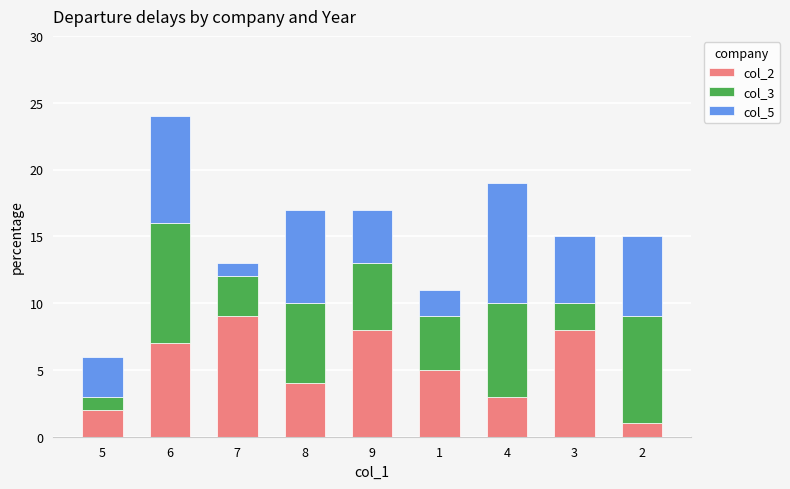

How many categories are shown in the chart?

9